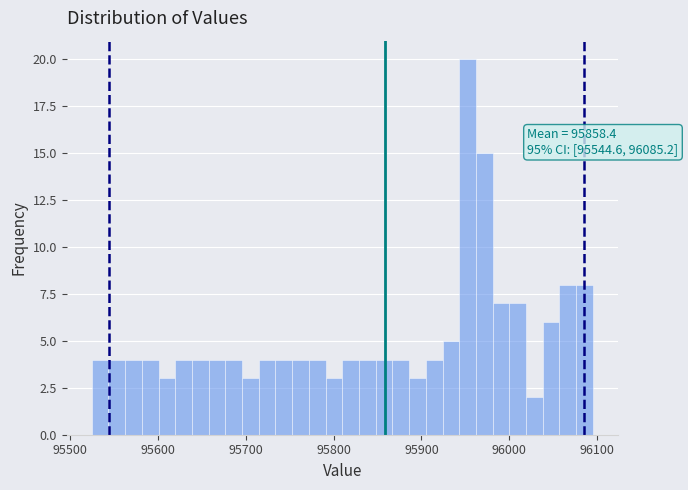

Around what value on the x-axis is the tallest bar? Give the approximate position of its centre, as read against the axis.

95950